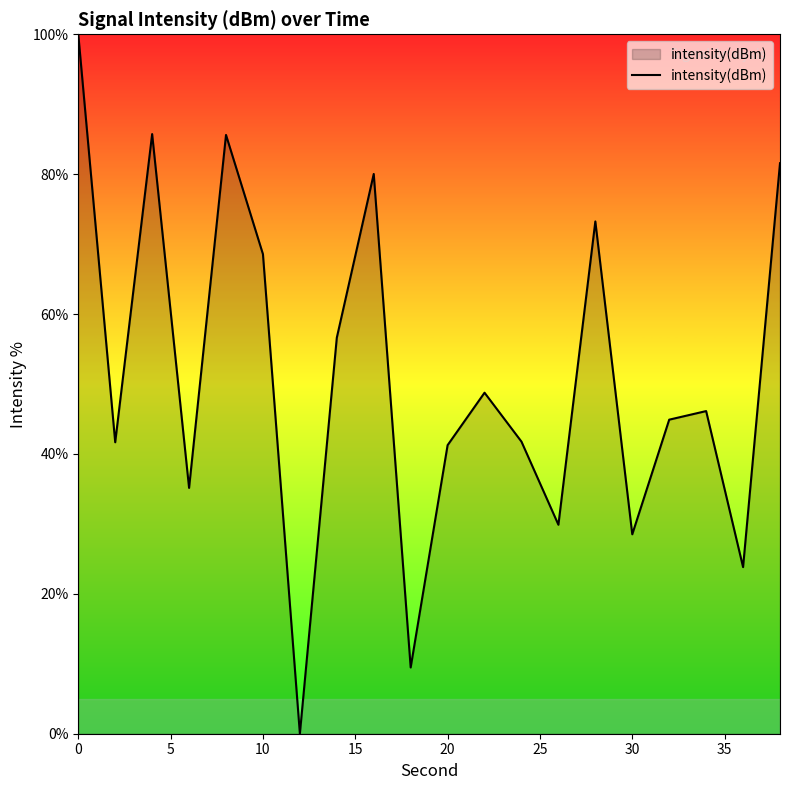

What is the difference between the maximum and minimum values?

100.0